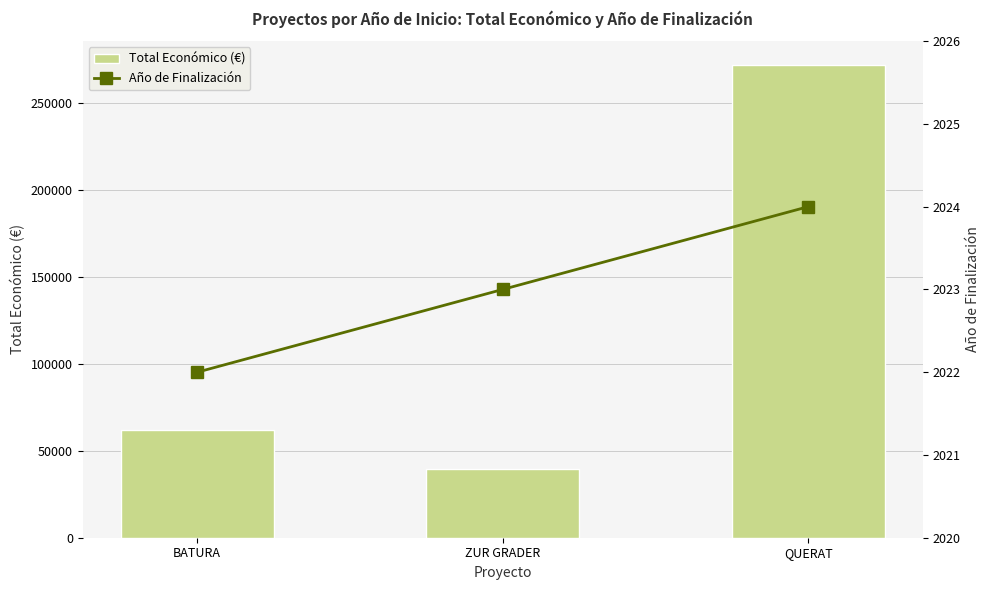

Is the value of Año de Finalización at ZUR GRADER greater than the value of Total Económico (€) at QUERAT?

No